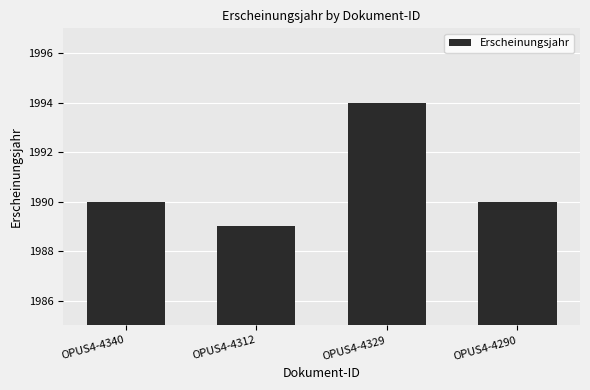

Approximately how many times larger is the value at OPUS4-4340 compared to OPUS4-4312?

1.0